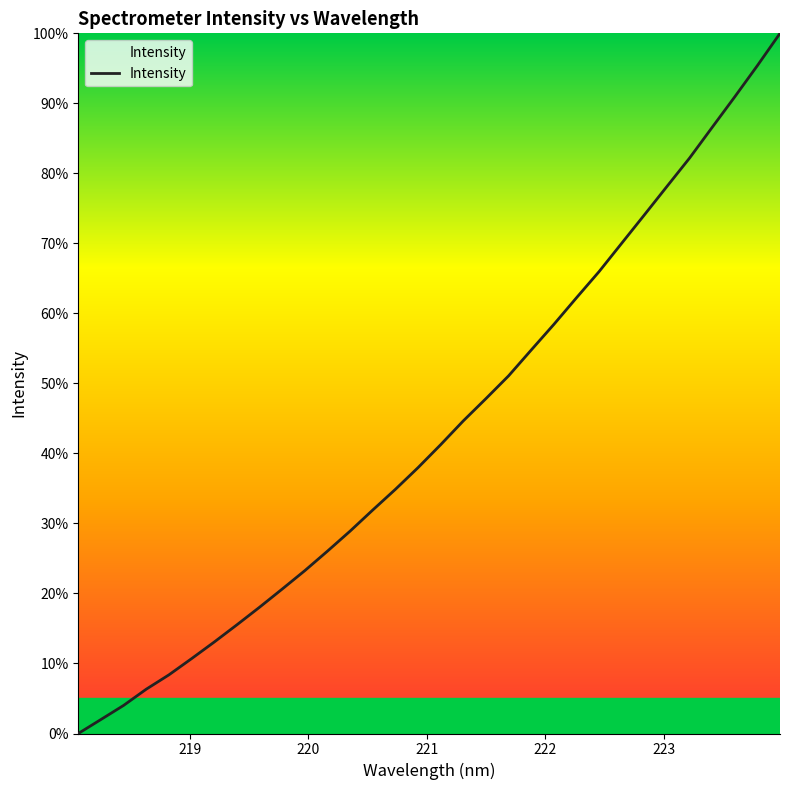

How many lines are shown in the chart?

1